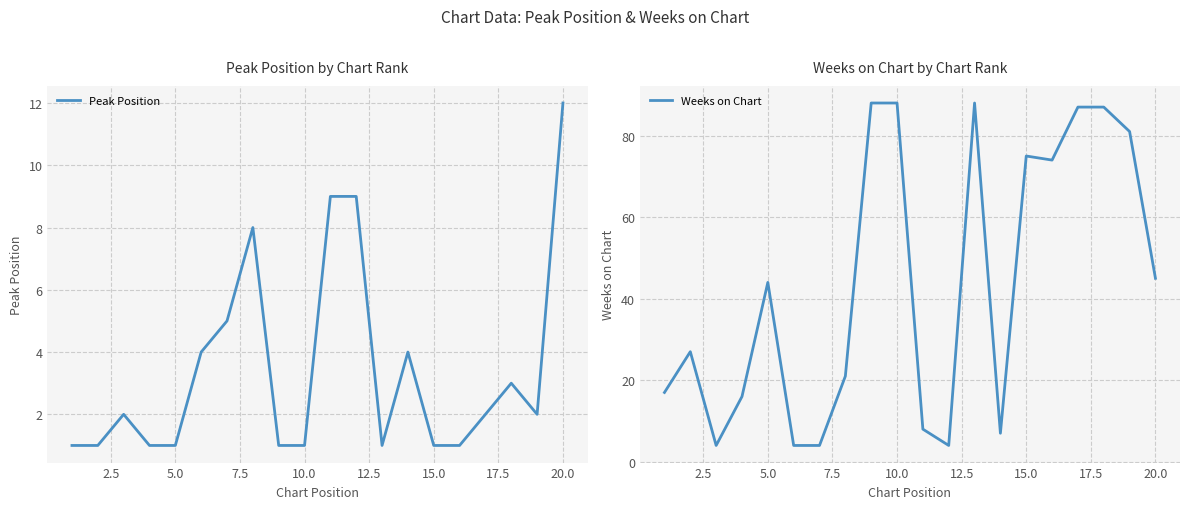

What is the maximum value for Peak Position?

12